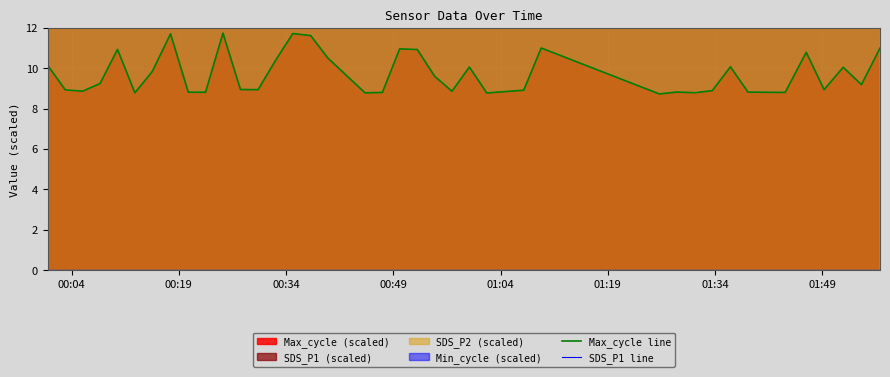

What is the highest value of the Max_cycle line series?

11.7